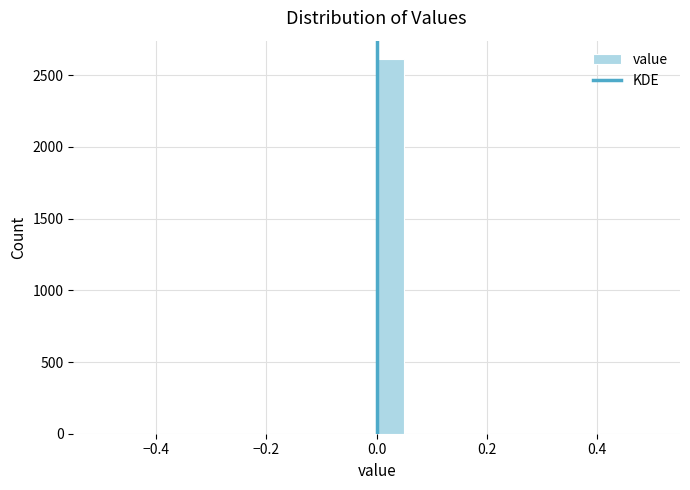

Around what value on the x-axis is the tallest bar? Give the approximate position of its centre, as read against the axis.

0.02